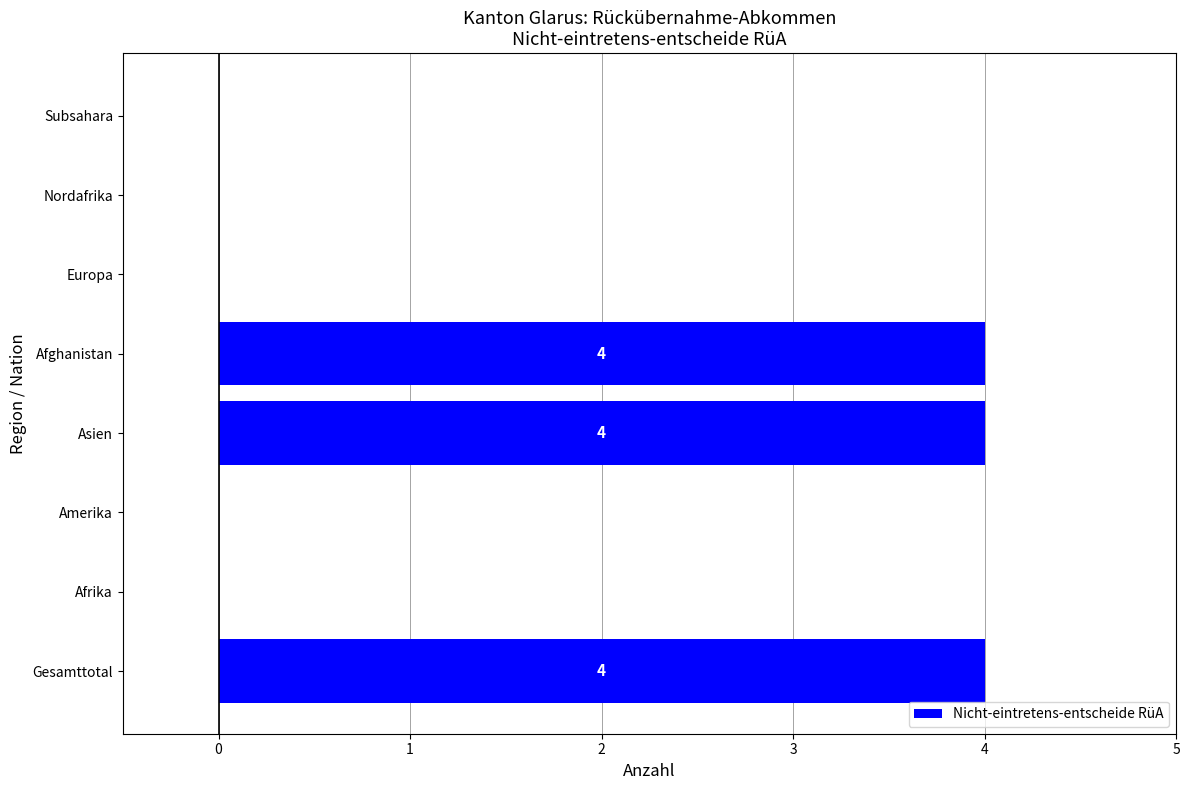

How many categories are shown in the chart?

8